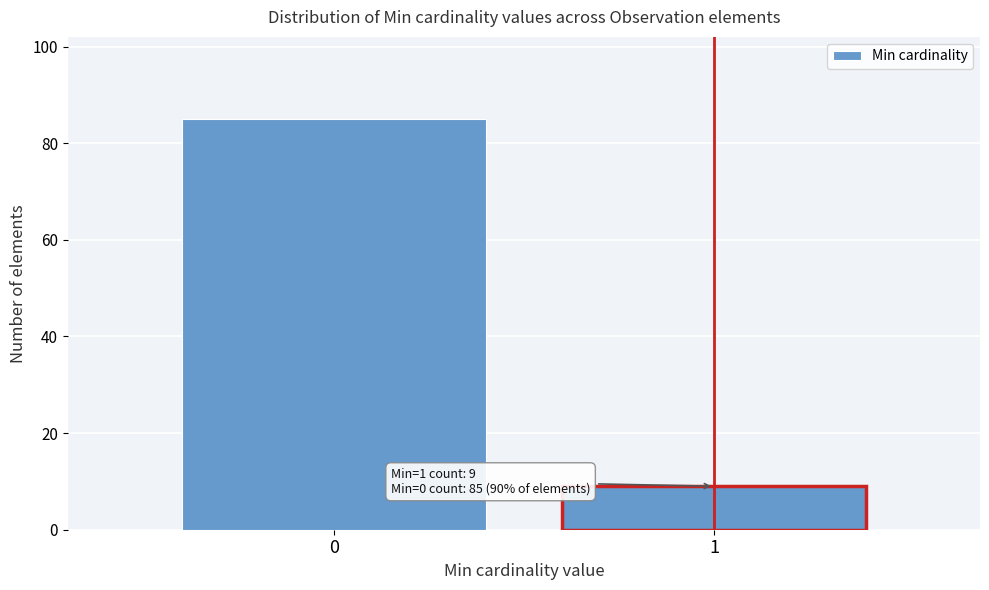

Reading left to right, transcribe all the data shown in this chart.

85	9